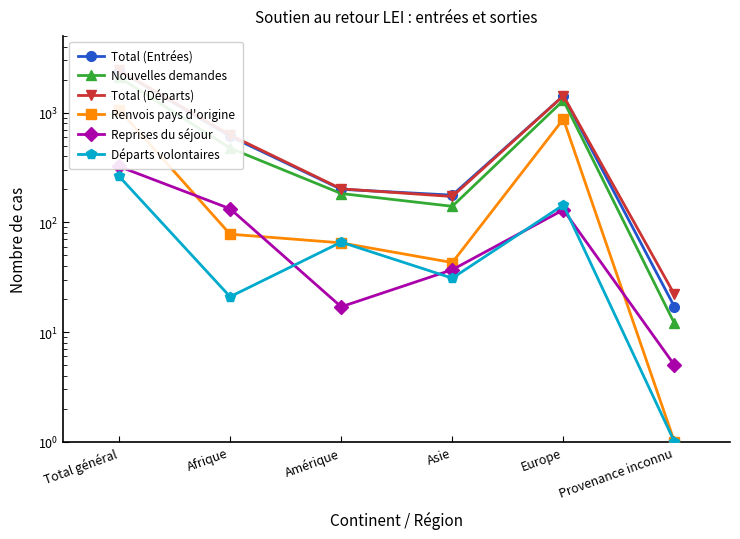

Rank the series by their maximum value, from lowest to highest.

Départs volontaires, Reprises du séjour, Renvois pays d'origine, Nouvelles demandes, Total (Entrées), Total (Départs)